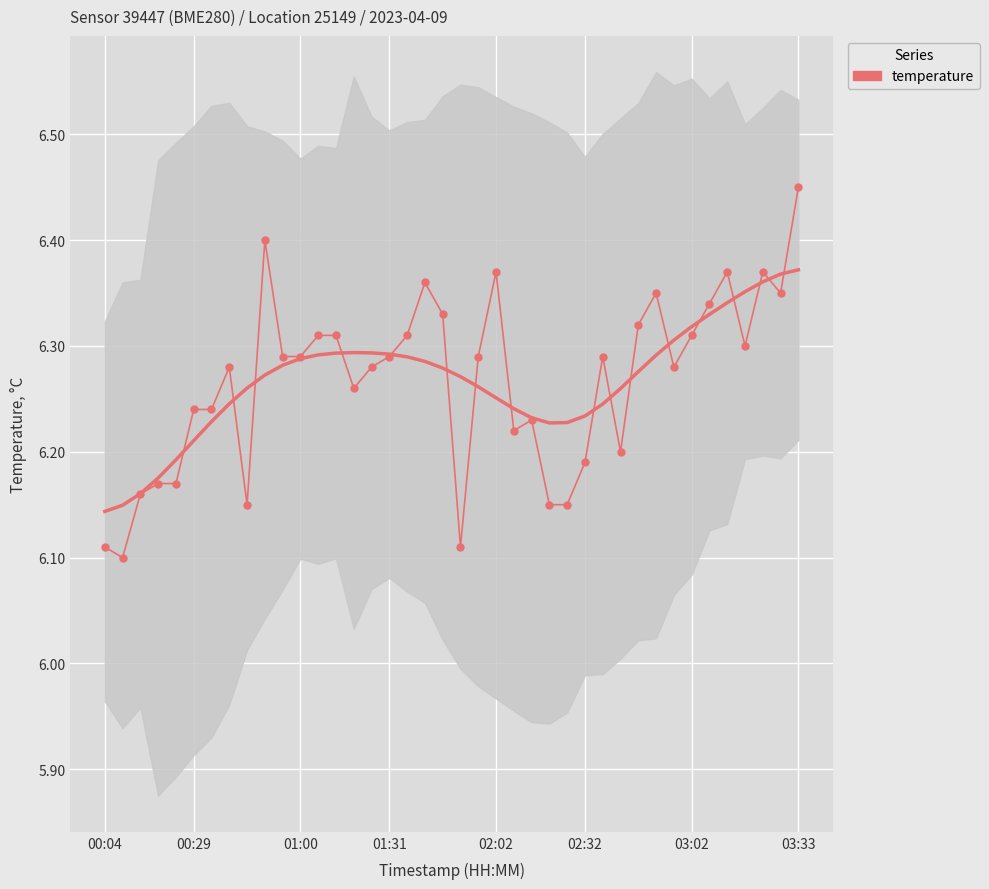

Between 28 and 26, which is larger?

28